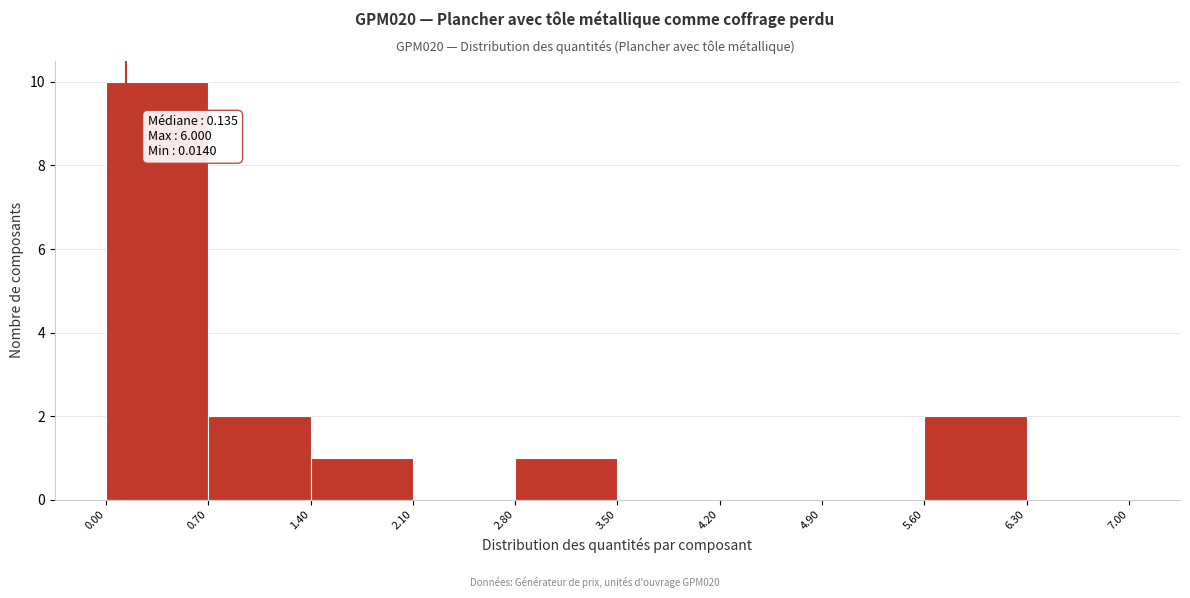

Over which range of the x-axis is the bar tallest?

0.00 to 0.70